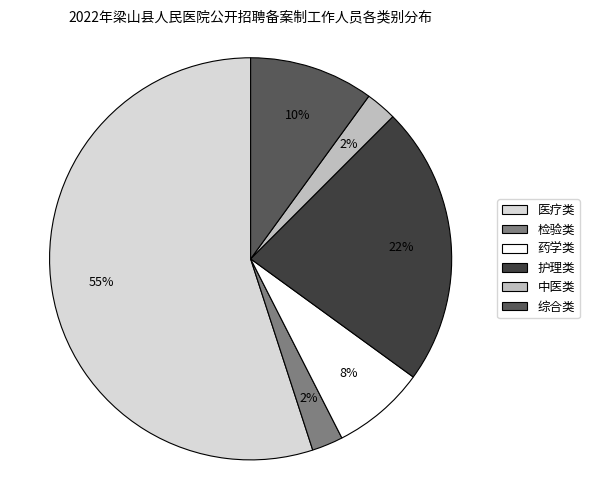

Count the number of slices in the pie.

6